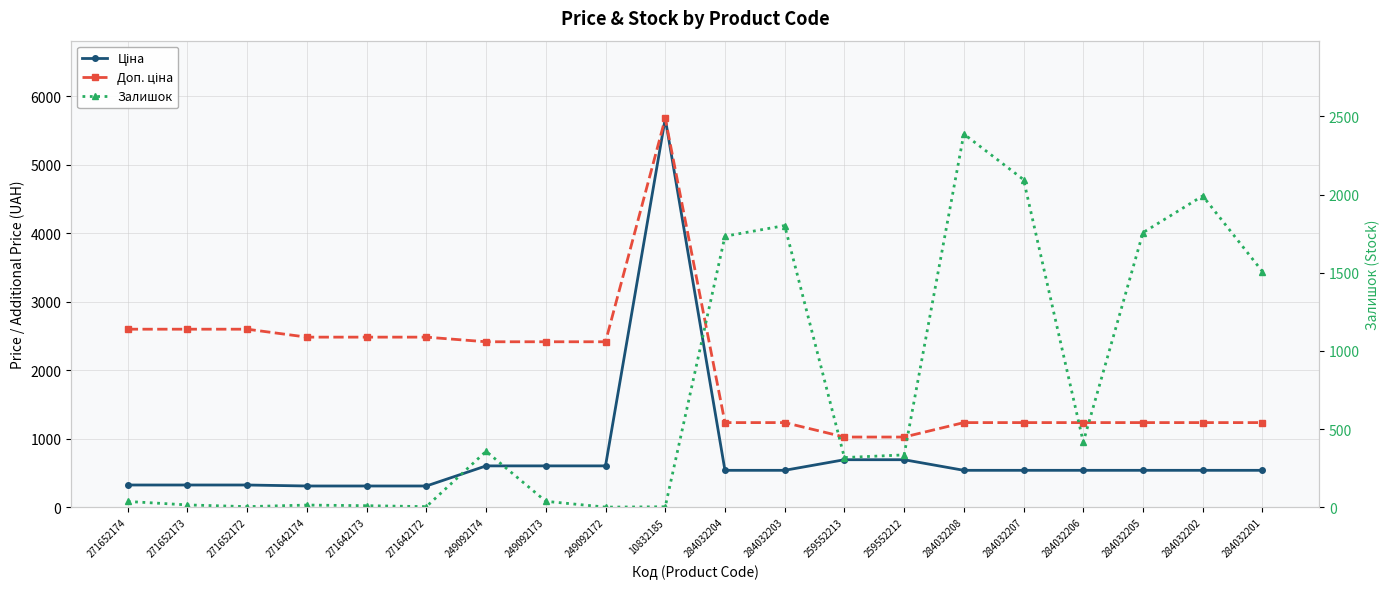

After their last crossing, which series has the higher values: Залишок or Ціна?

Залишок